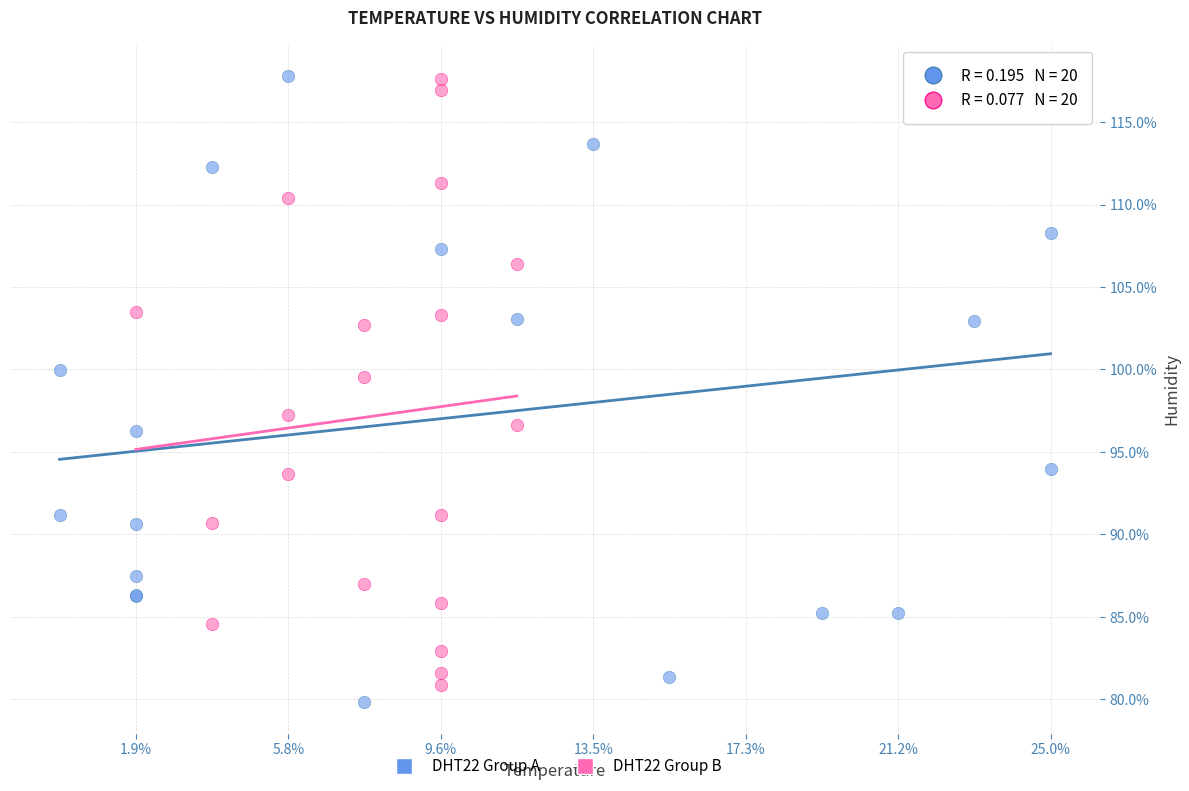

Which series contains the lowest Y value?

DHT22 Group A